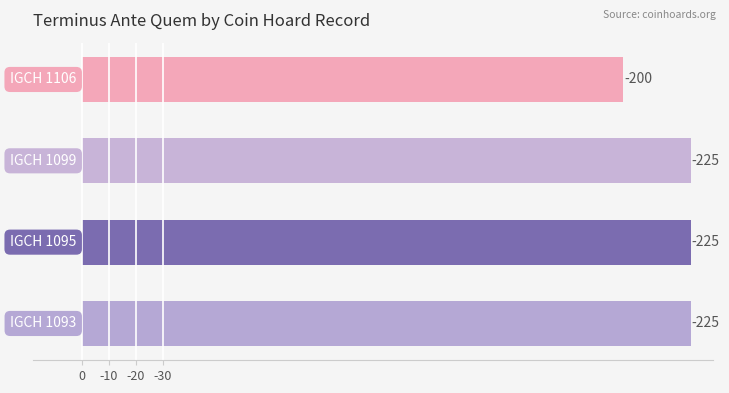

Are the bars horizontal?

Yes